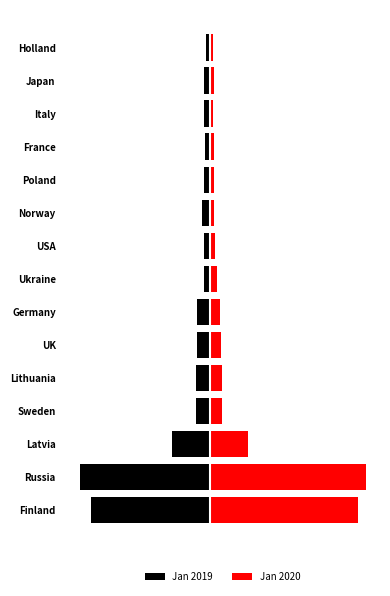

The Jan 2020 series shows 3168 at Ukraine. True or false?

False